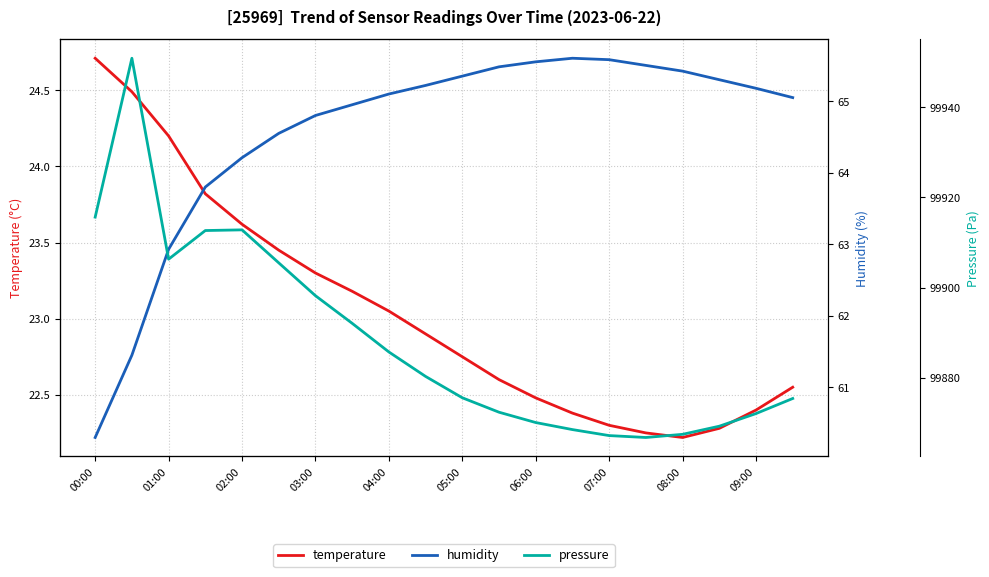

What is the value of the humidity point at the 11th from the left?

65.3